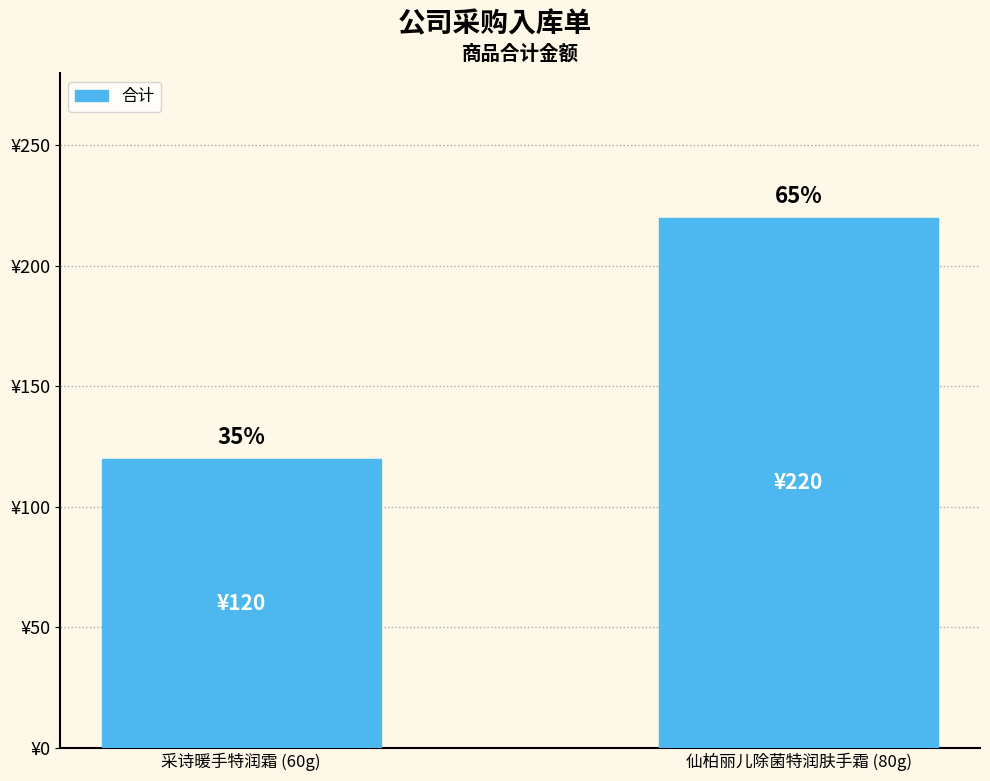

Is it true that the value at 仙柏丽儿除菌特润肤手霜 (80g) is 84?

False